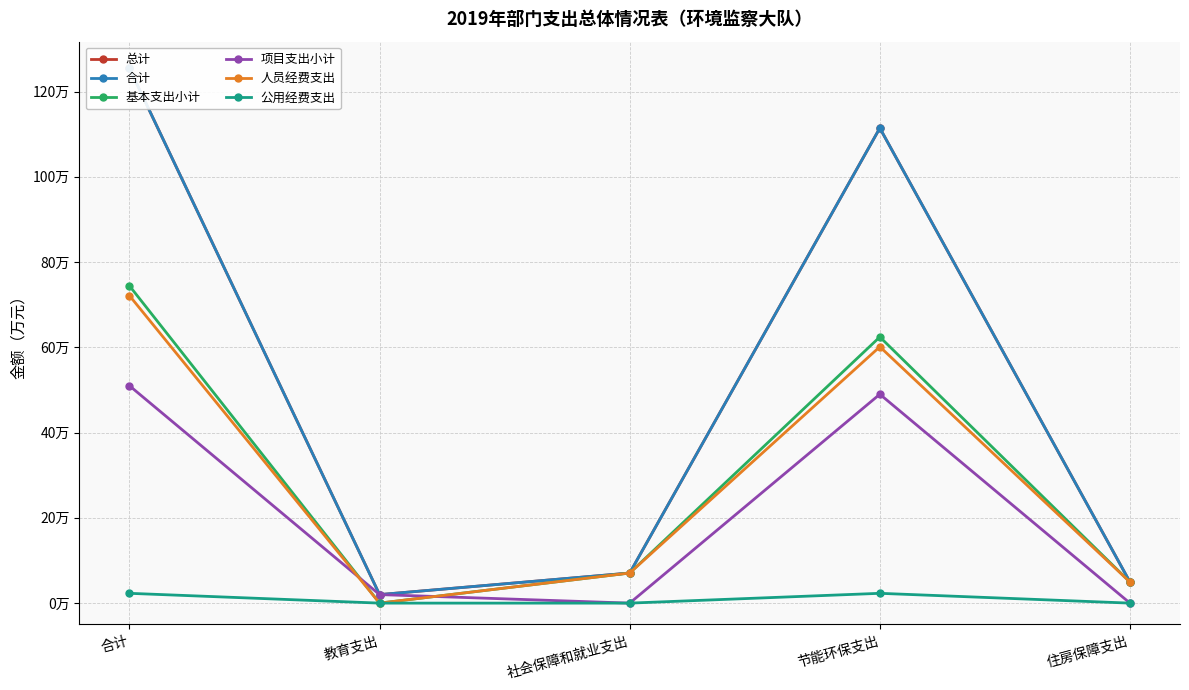

Where is the first local minimum for 基本支出小计?

教育支出